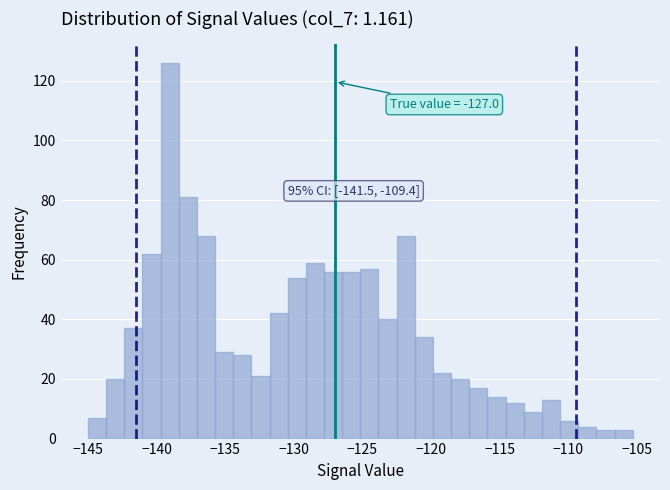

Read against the x-axis, roughly where is the centre of the tallest bar?

-139.0